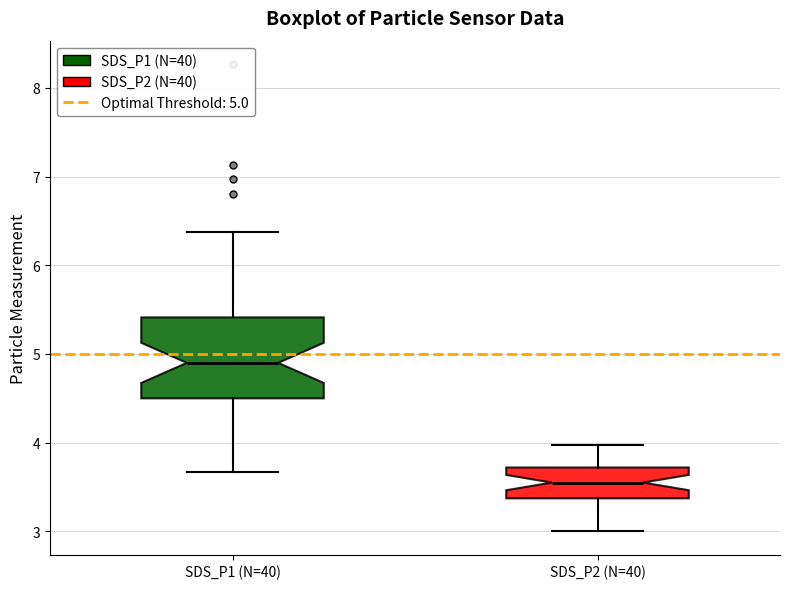

Which box's median line is the lowest?

SDS_P2 (N=40)